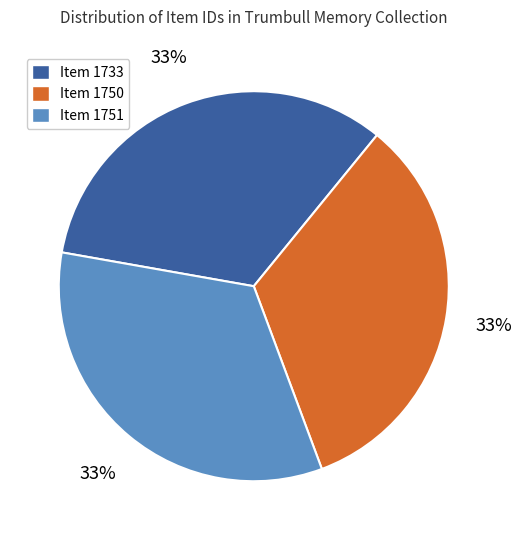

Is there any slice that represents more than half of the pie?

No